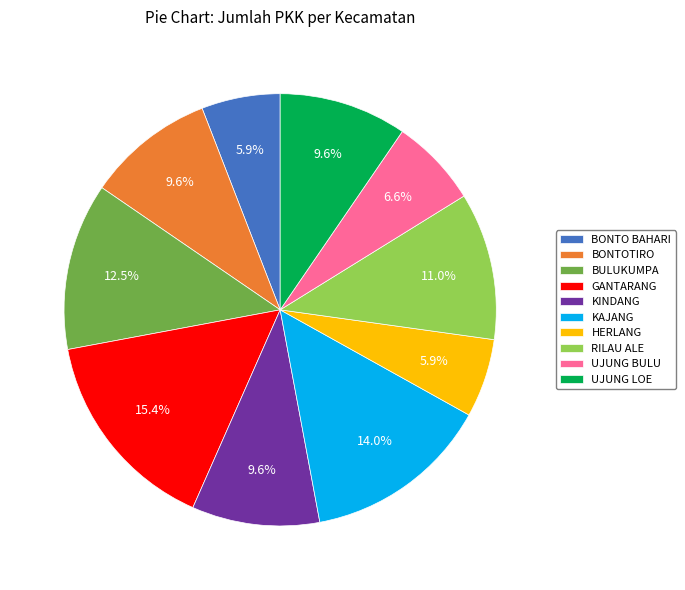

What is the ratio of the value at KINDANG to the value at BULUKUMPA?

0.8